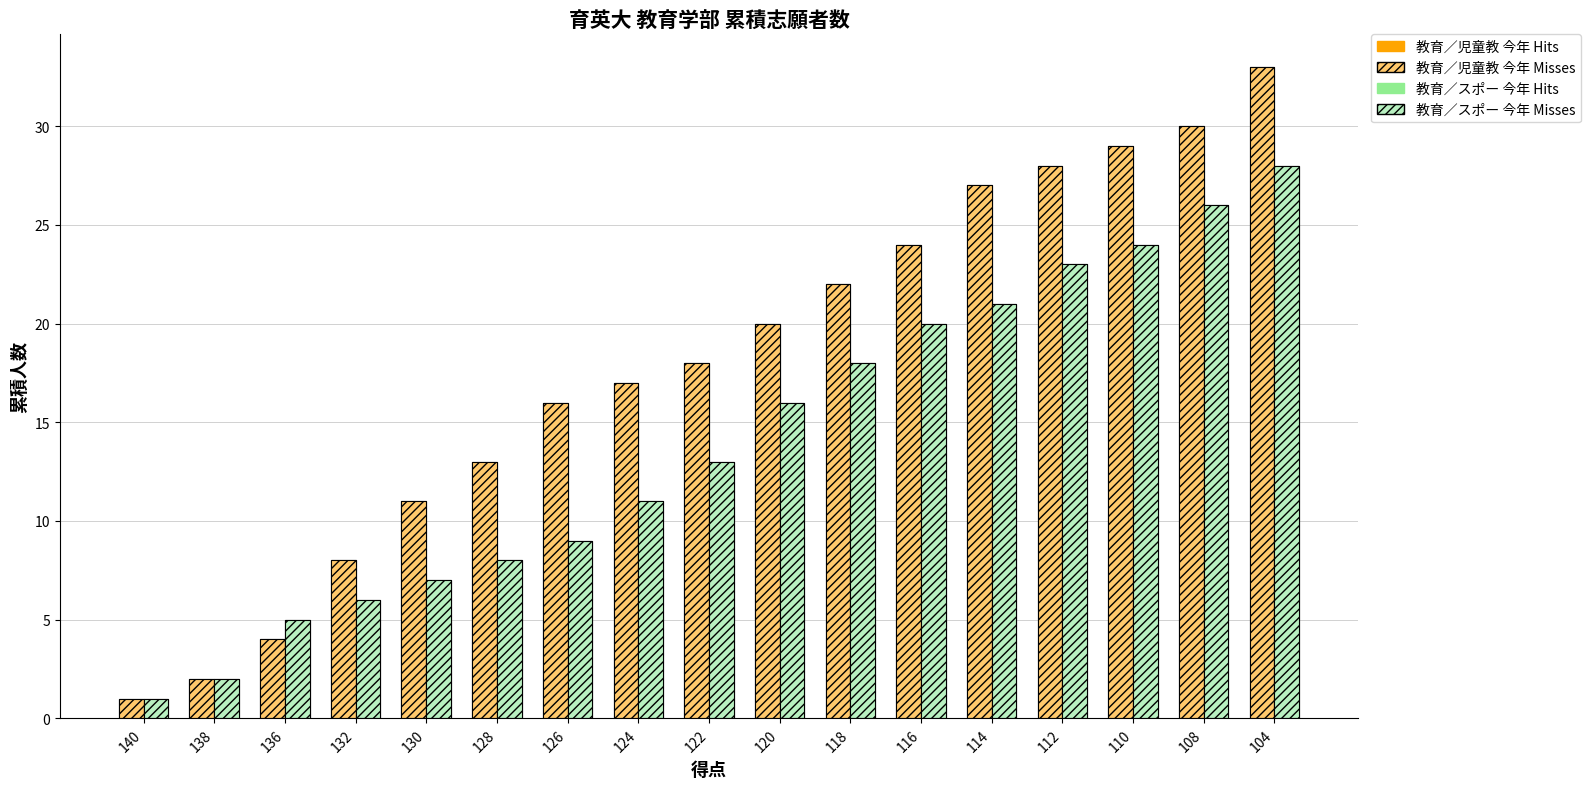

How many distinct data groups are displayed?

4